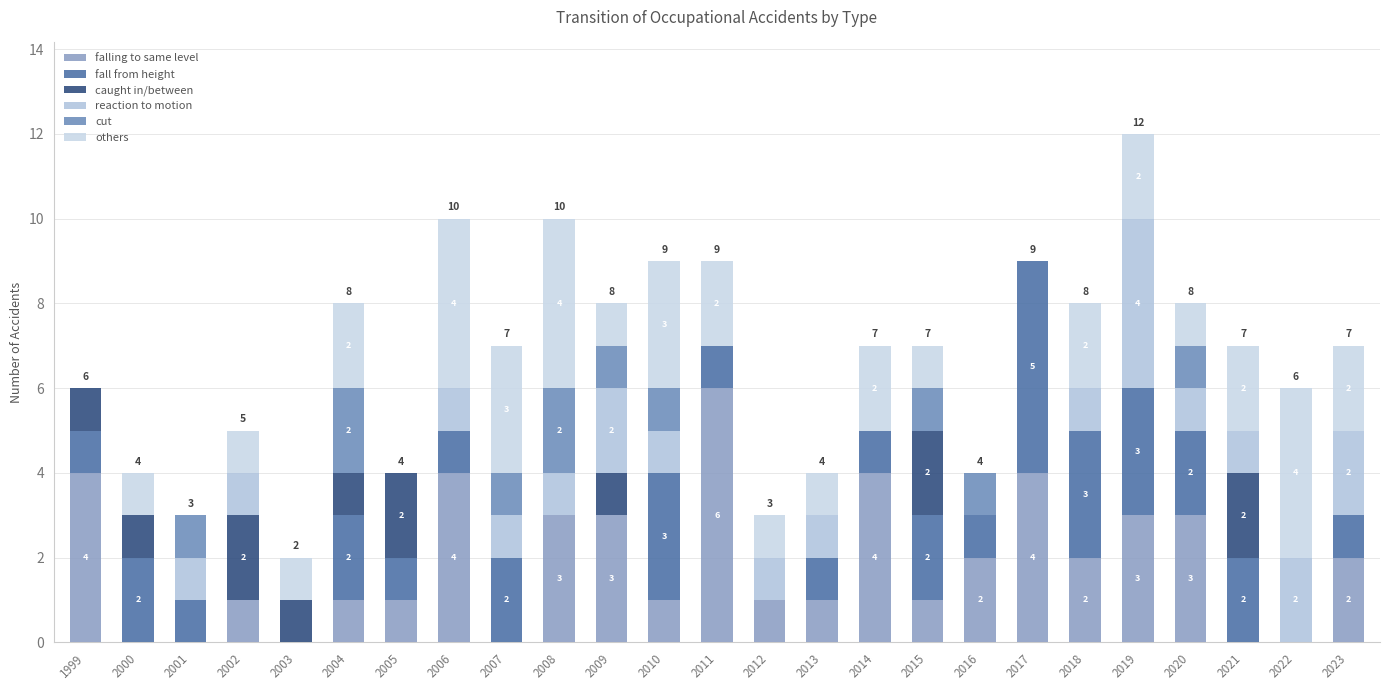

Count the reaction to motion values in the range 0 to 1.

21